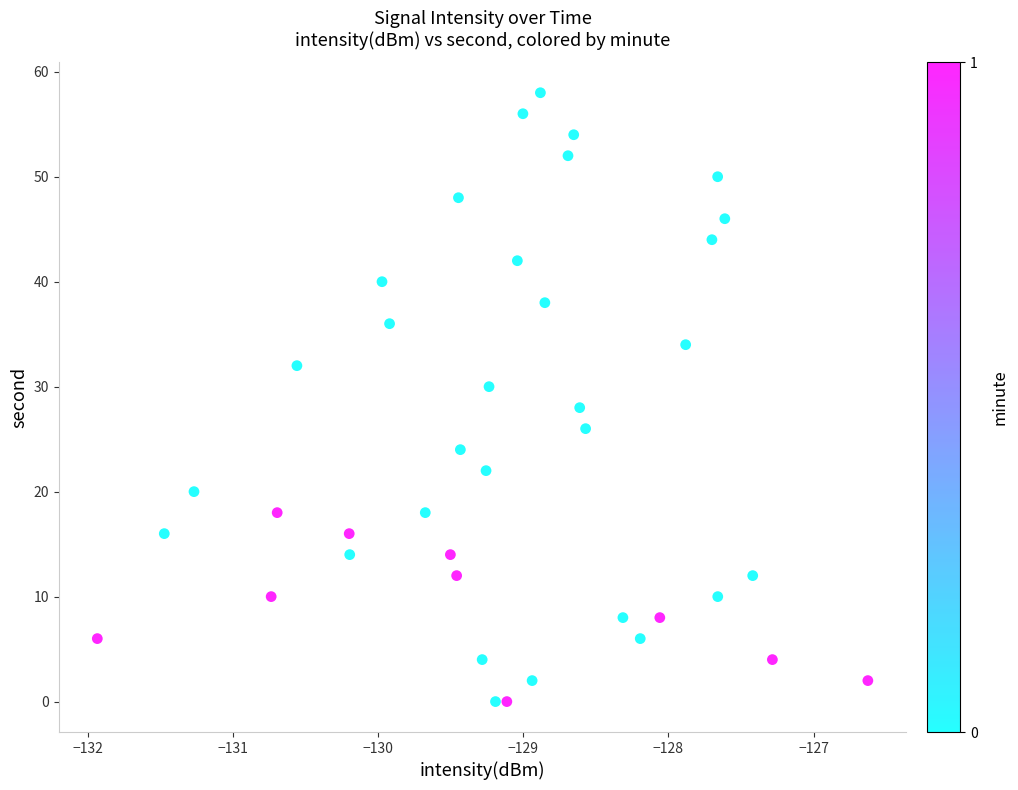

What is the range of Y values (max minus min)?

58